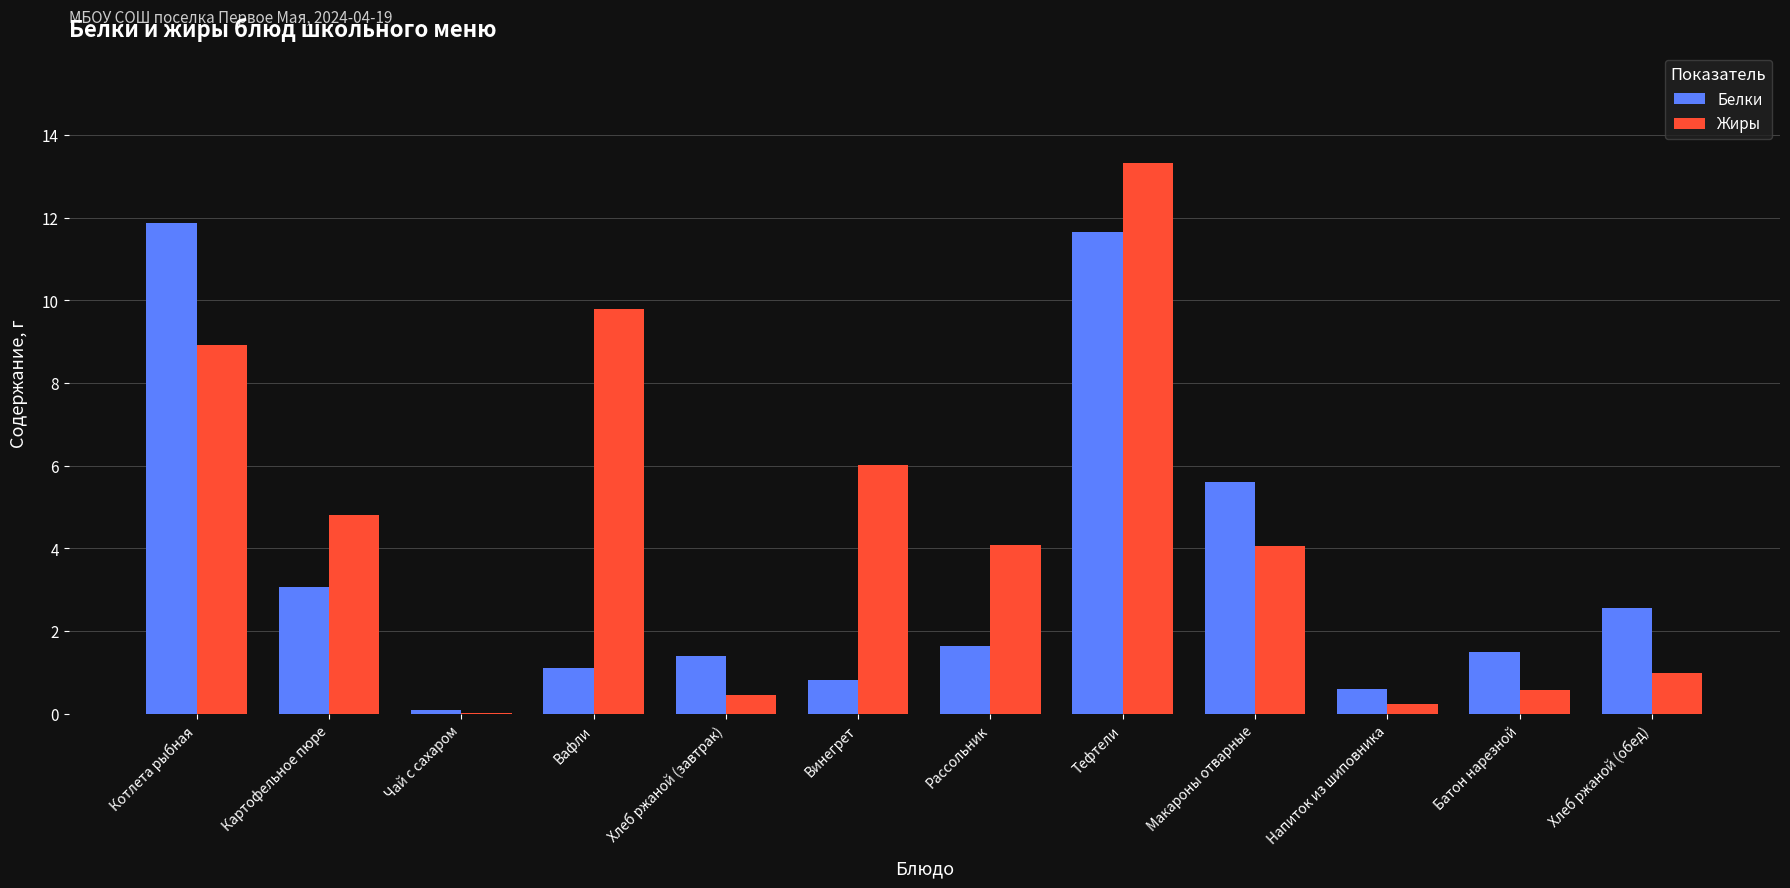

Where is Белки nearest to the value 5?

Макароны отварные